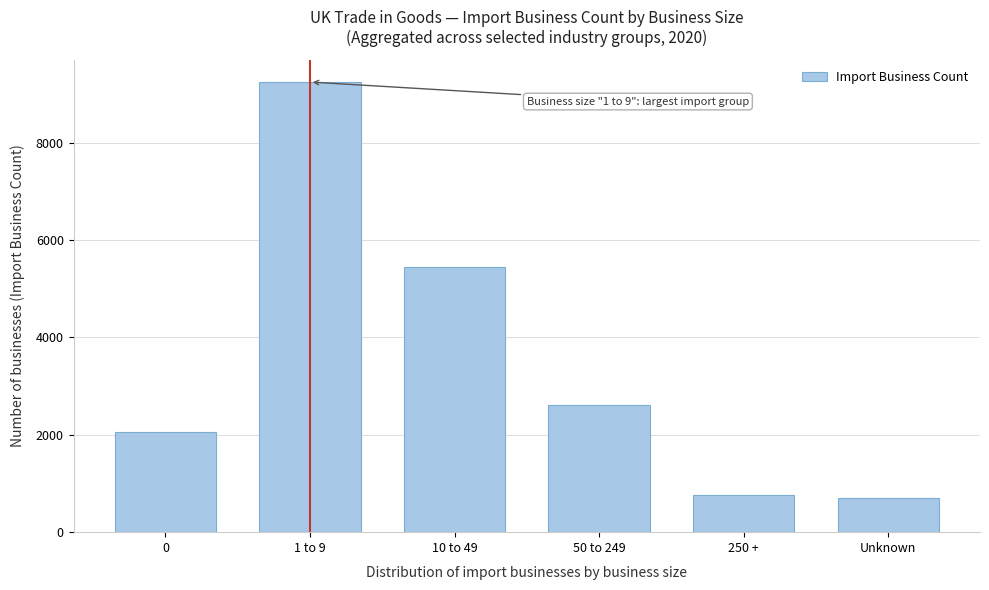

Reading left to right, extract all data points from this chart.

2053	9246	5437	2606	755	696